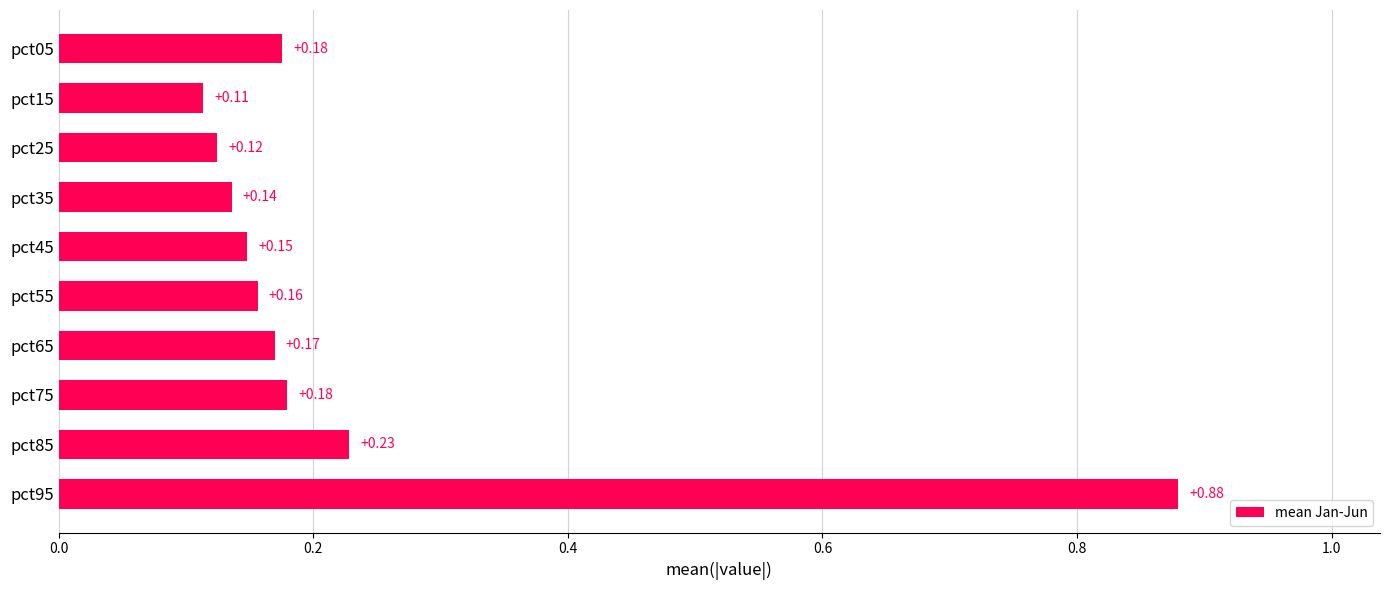

Does the chart contain stacked bars?

No